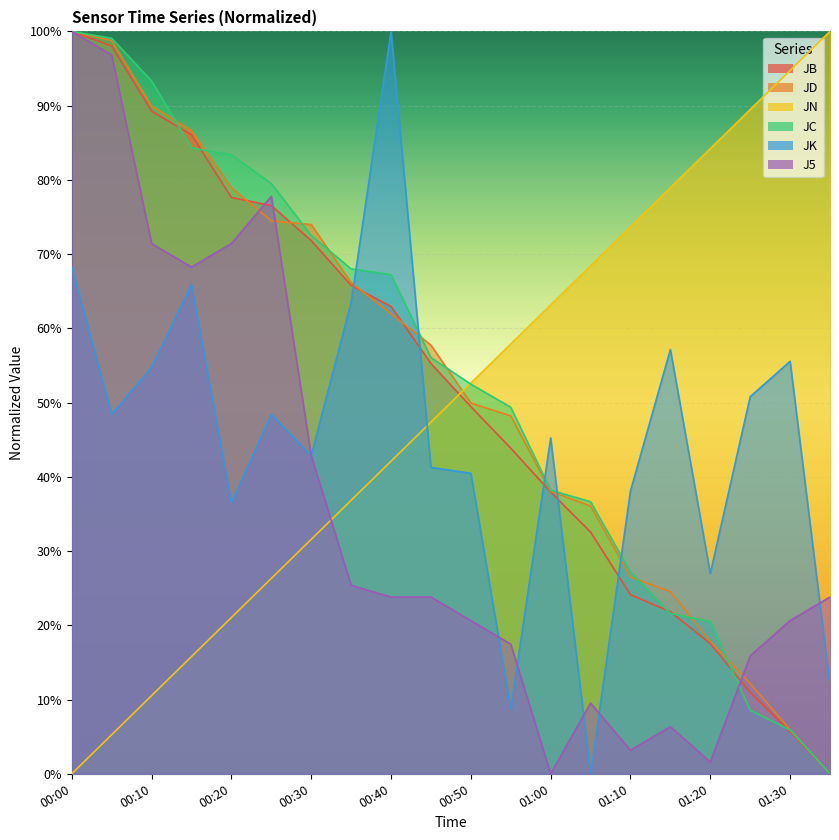

How many values in the J5 series exceed 0?

19